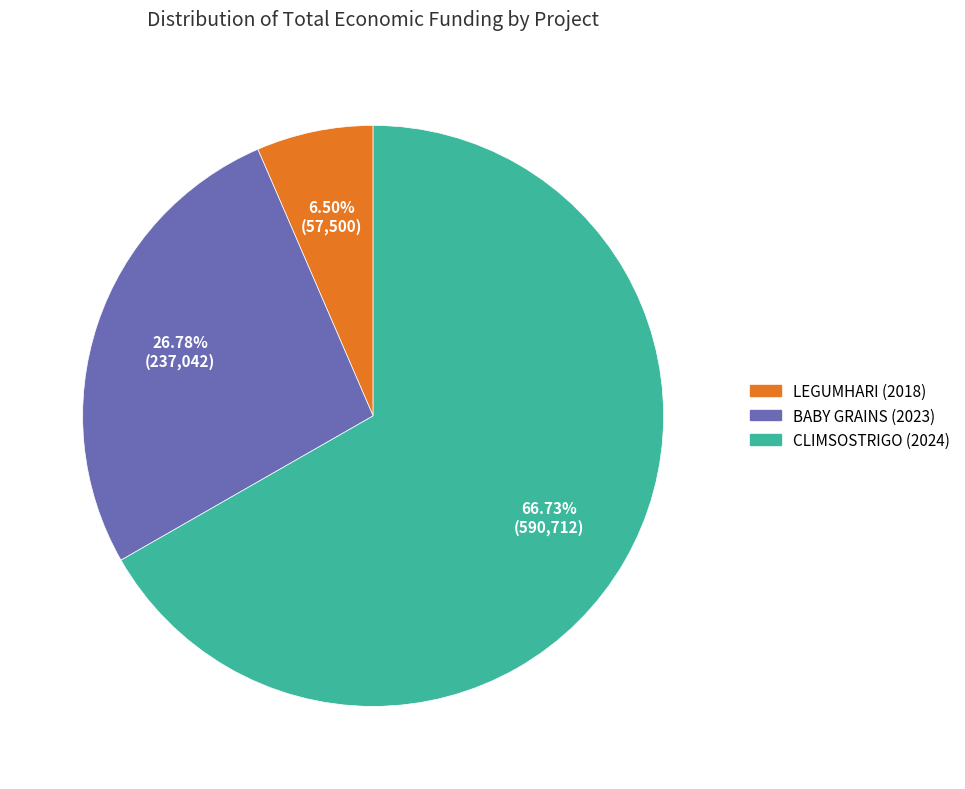

What is the largest slice in the pie chart?

CLIMSOSTRIGO (2024)